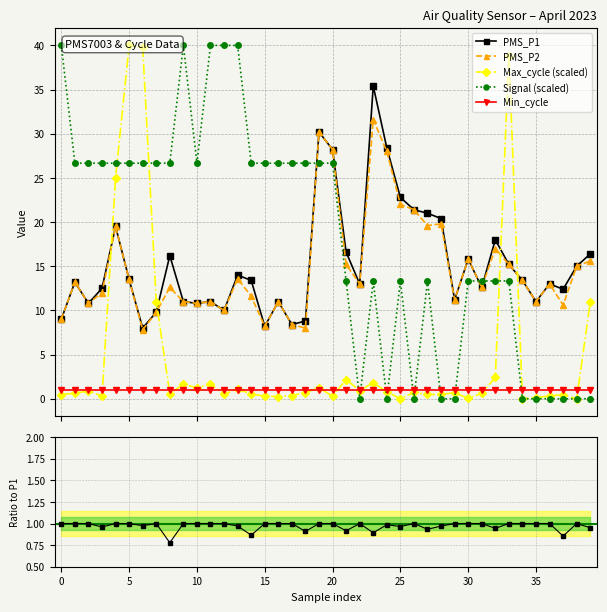

What is the minimum value for PMS_P2?

7.8